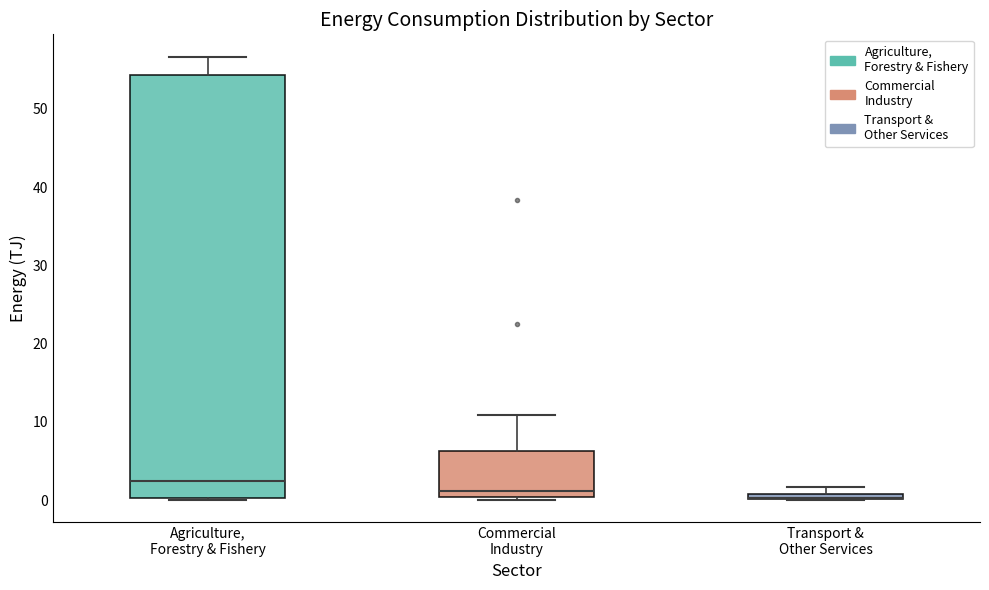

Which box is the tallest, from its lower edge to its upper edge?

Agriculture, Forestry & Fishery